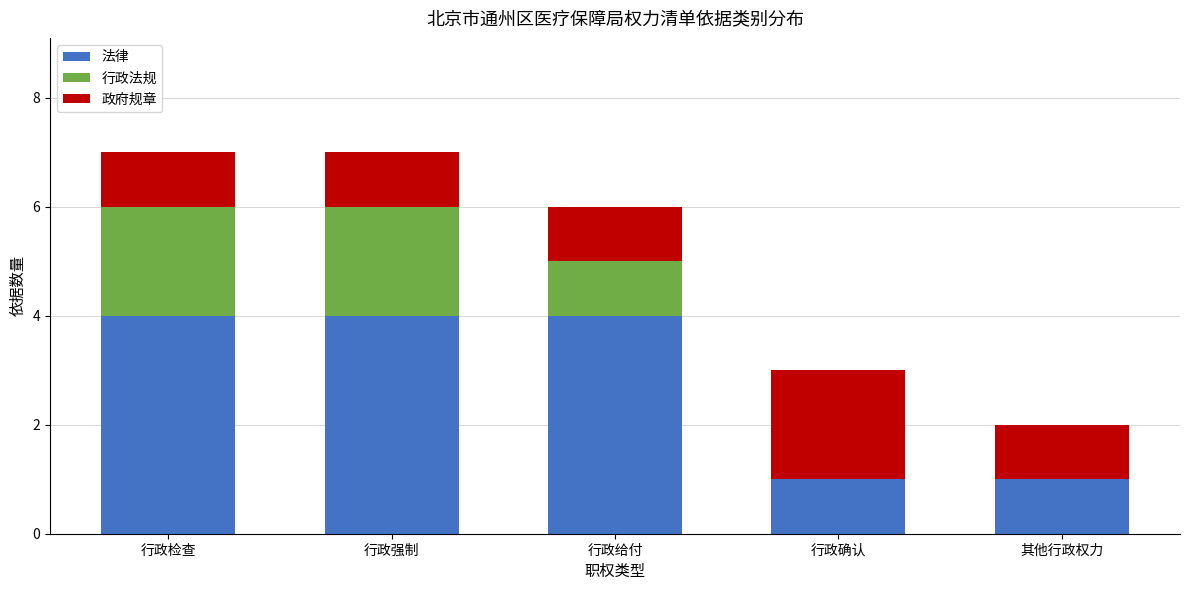

Is it true that 法律 equals 1 at 行政确认?

True